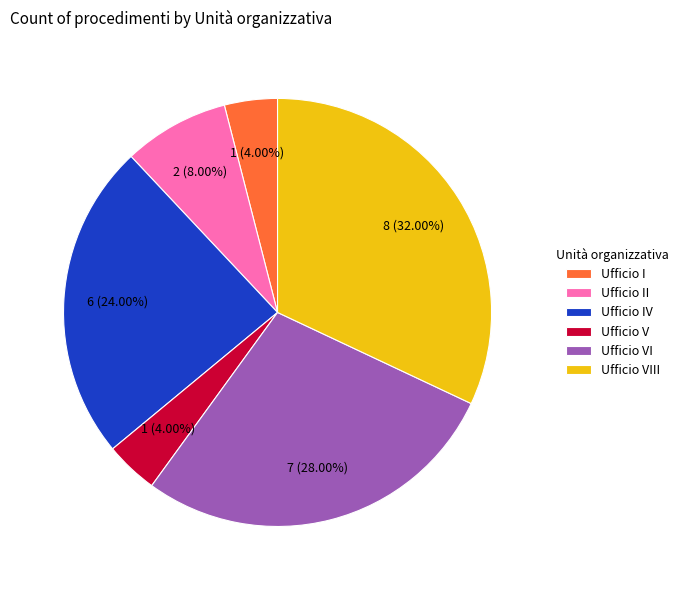

How many segments does this pie chart have?

6